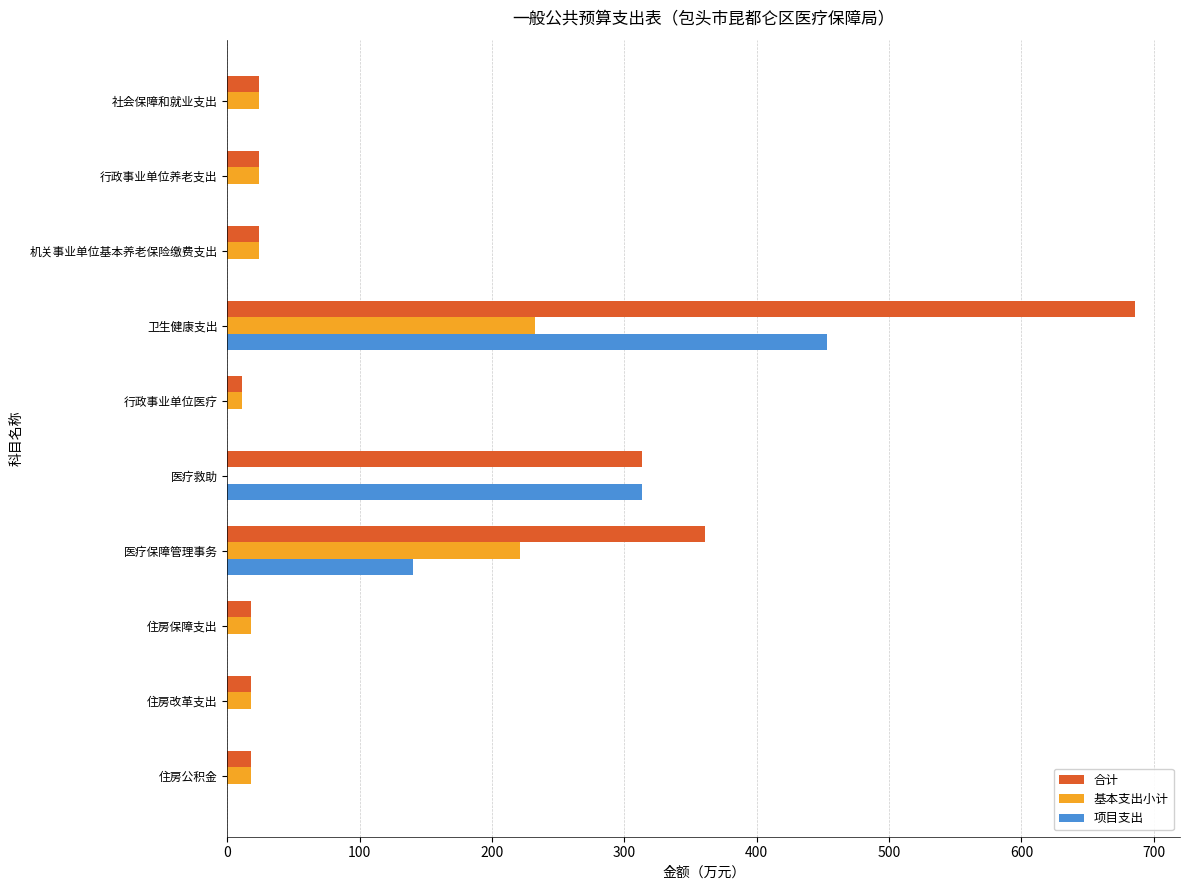

What are all the series names shown in the legend?

合计, 基本支出小计, 项目支出